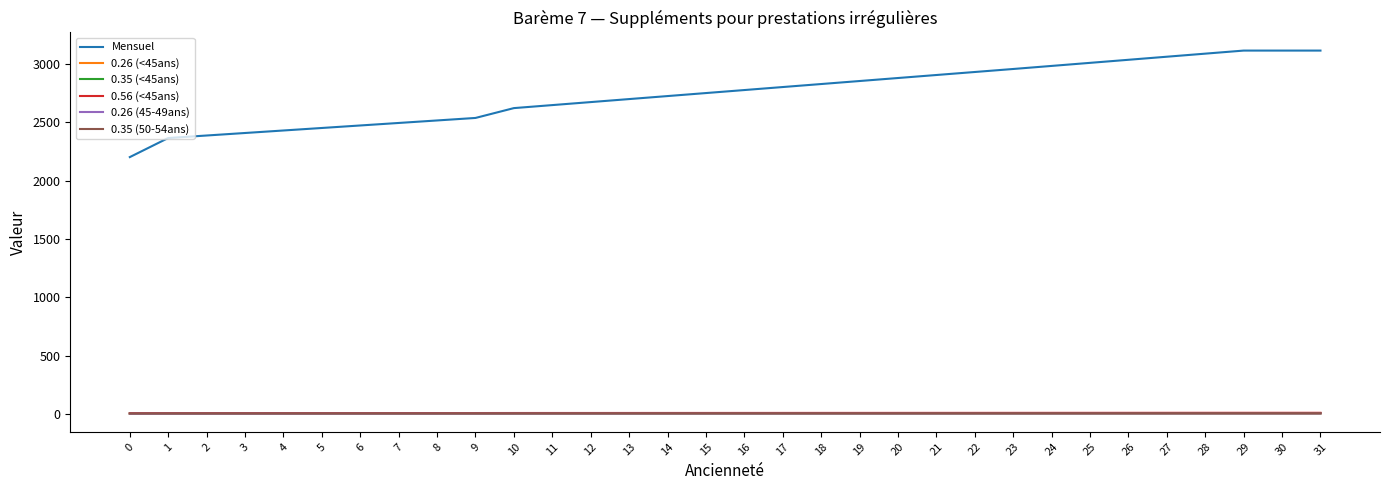

Which series changed the most between 17 and 30?

Mensuel